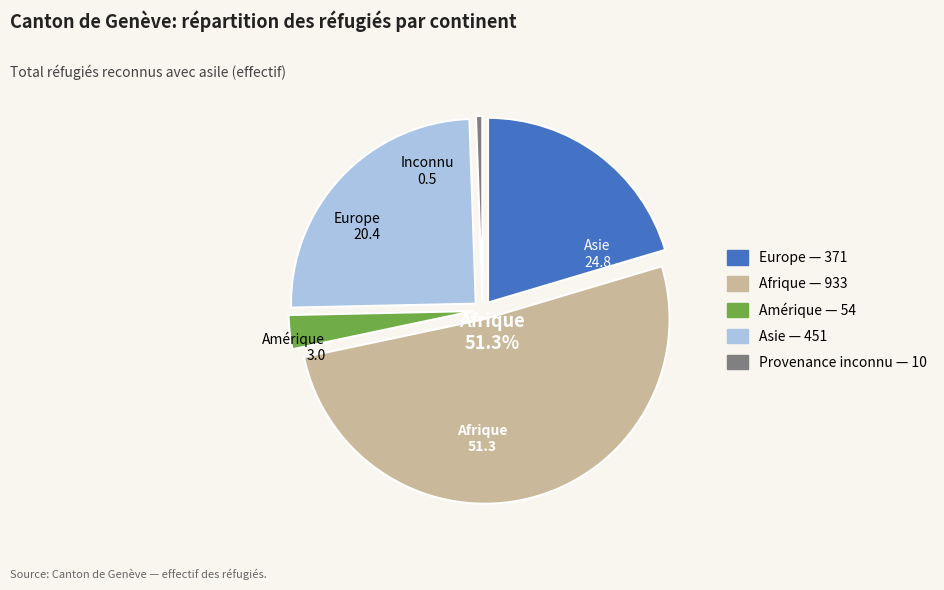

Is there any slice that represents more than half of the pie?

Yes